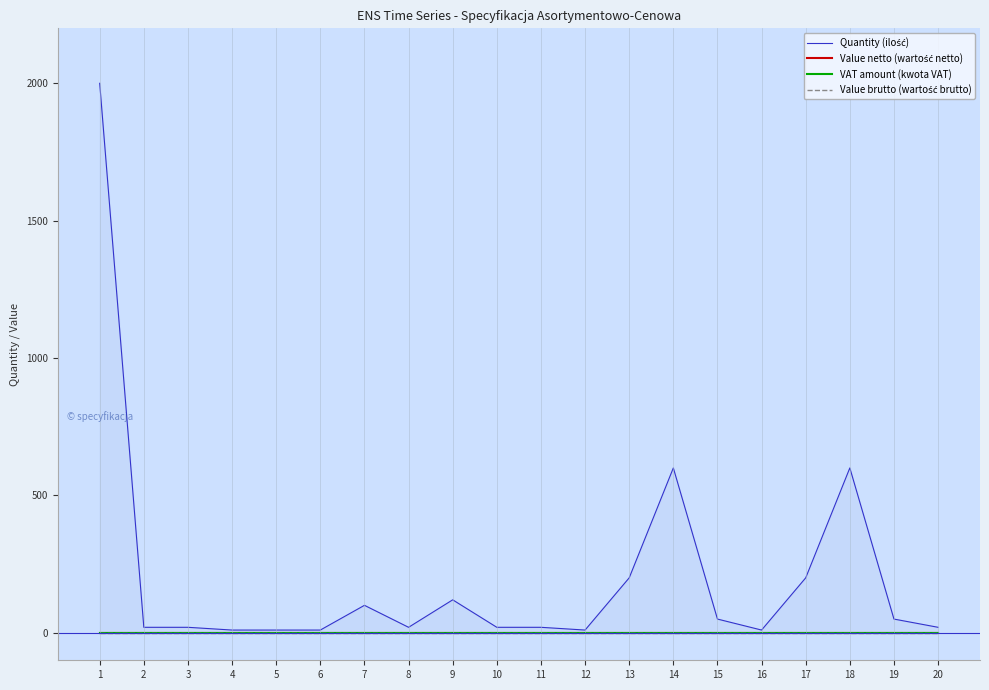

What is the sum of the Quantity (ilość) values at 12 and 18?

610